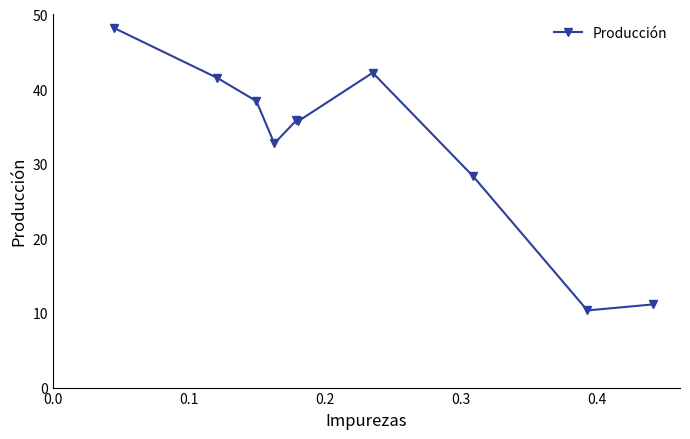

What is the greatest value displayed?

48.2